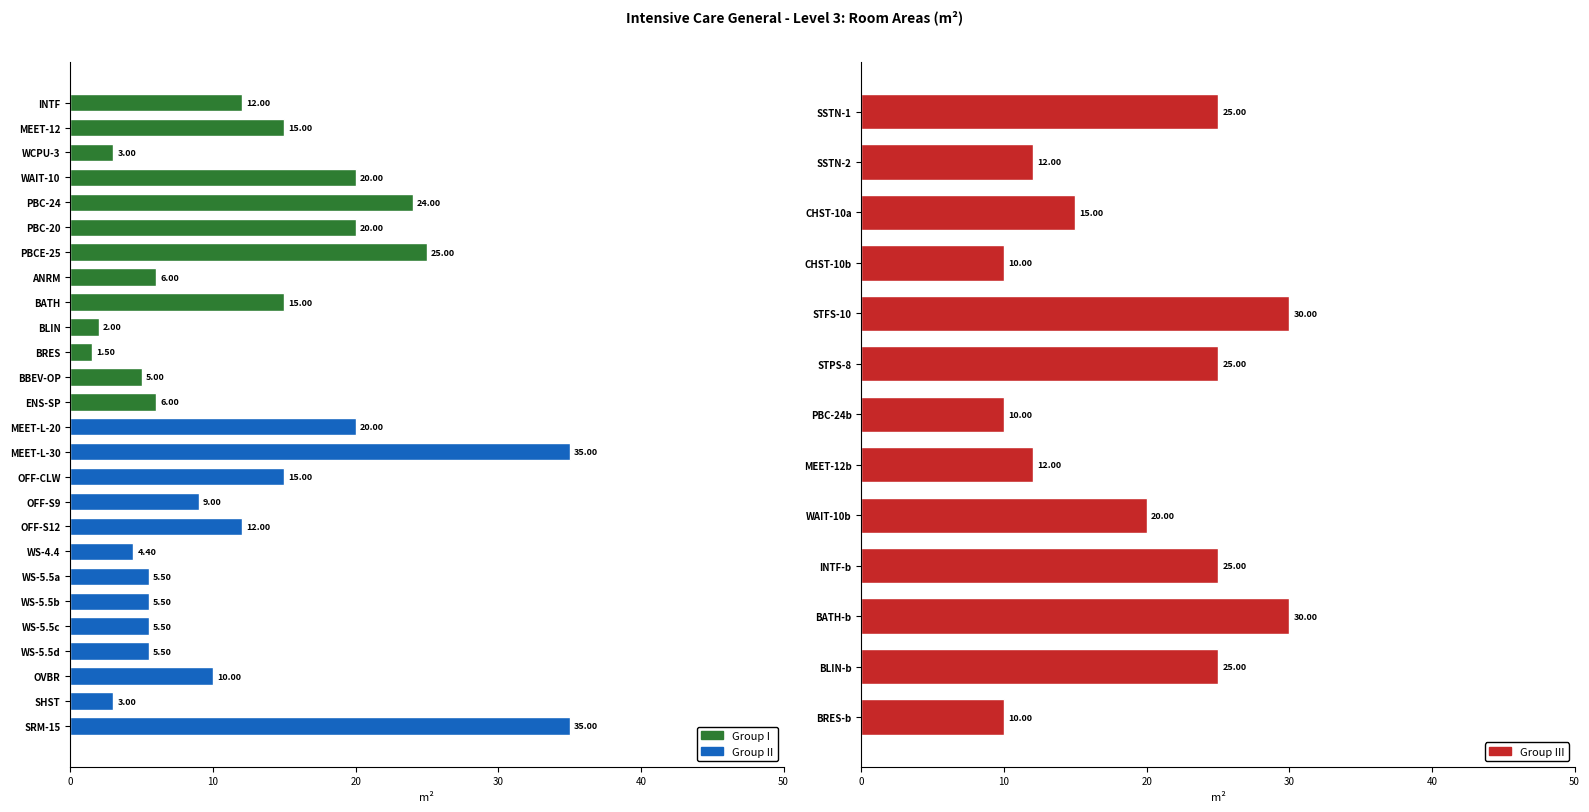

Between INTF and PBC-20, which is larger?

PBC-20